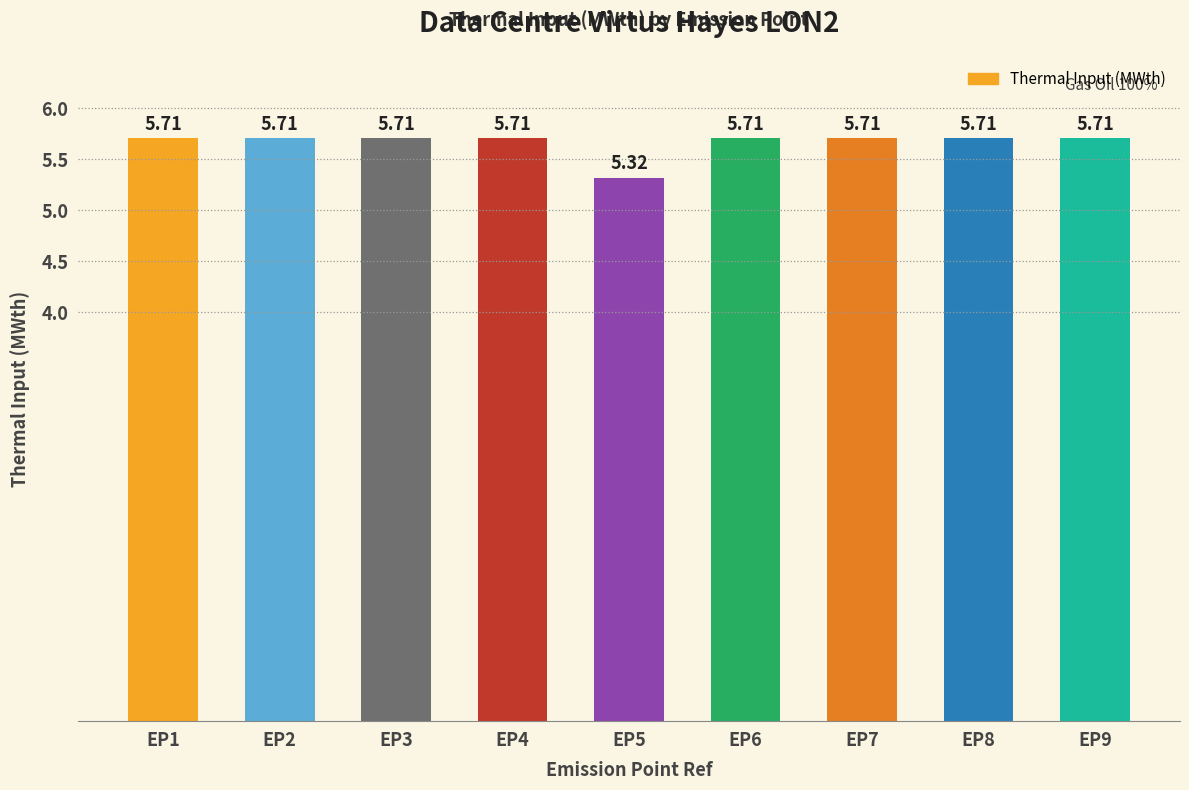

How many bars are there in total?

9